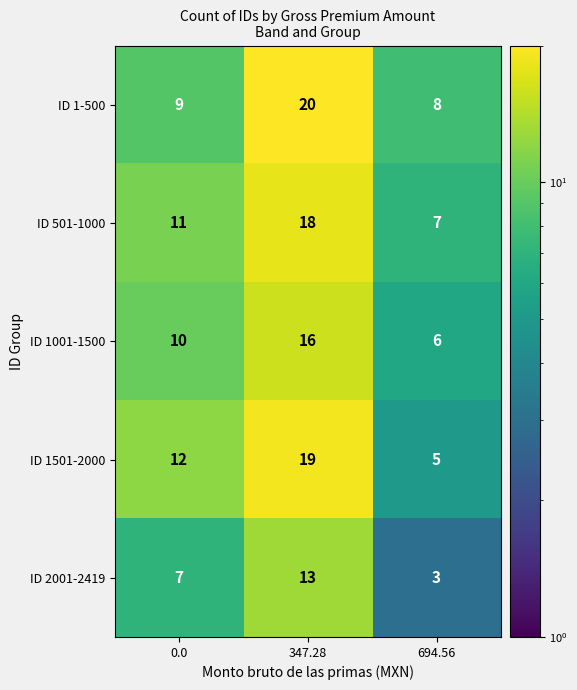

What is the spread (max minus min) of values at 347.28?

7